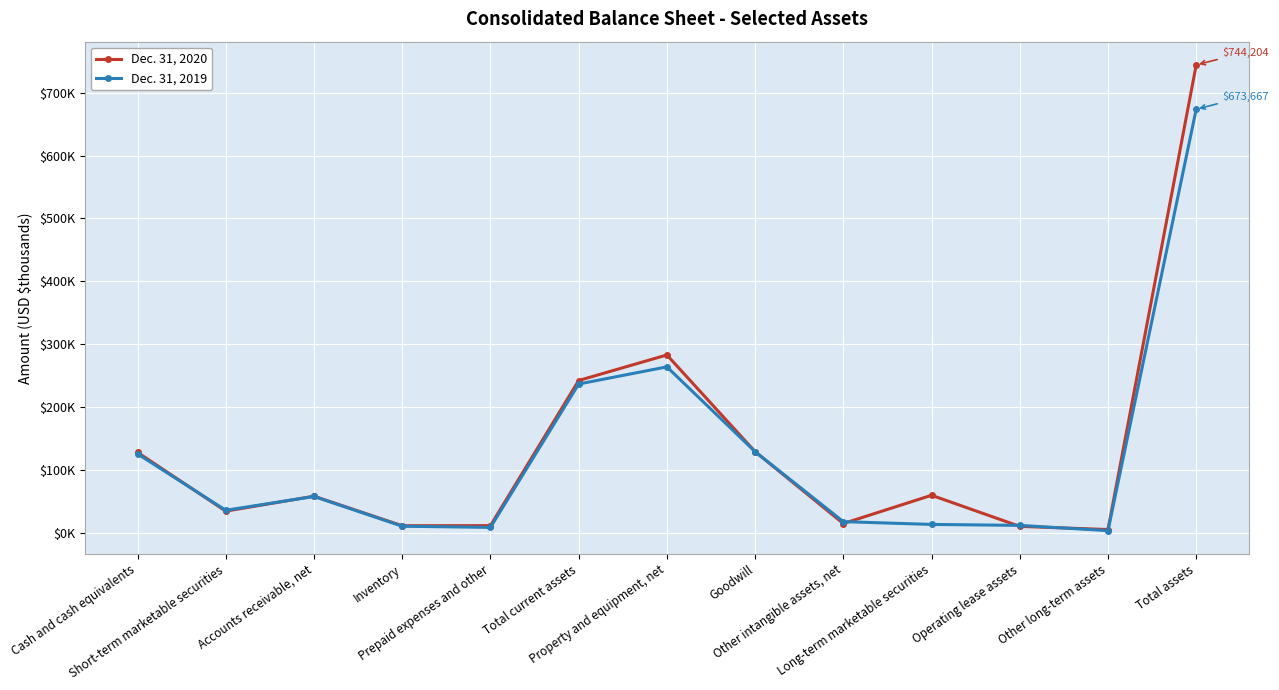

What are all the series names shown in the legend?

Dec. 31, 2020, Dec. 31, 2019